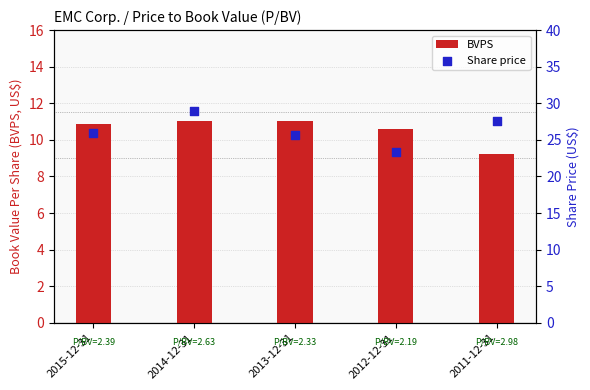

Is the value of BVPS at 2012-12-31 greater than the value of Share price at 2013-12-31?

No